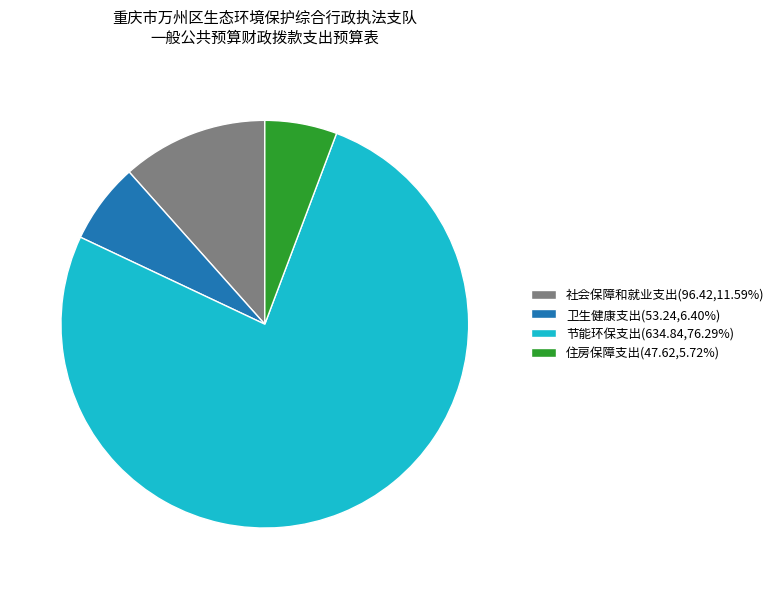

Do 节能环保支出(634.84,76.29%) and 卫生健康支出(53.24,6.40%) together represent more than half of the pie?

Yes